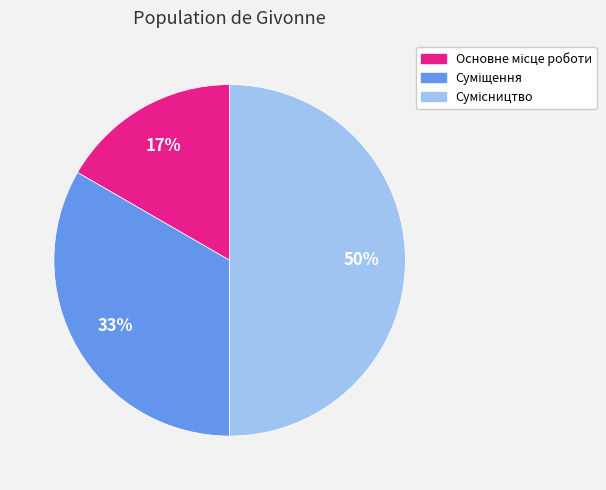

To the nearest percent, what is the average slice percentage?

33%